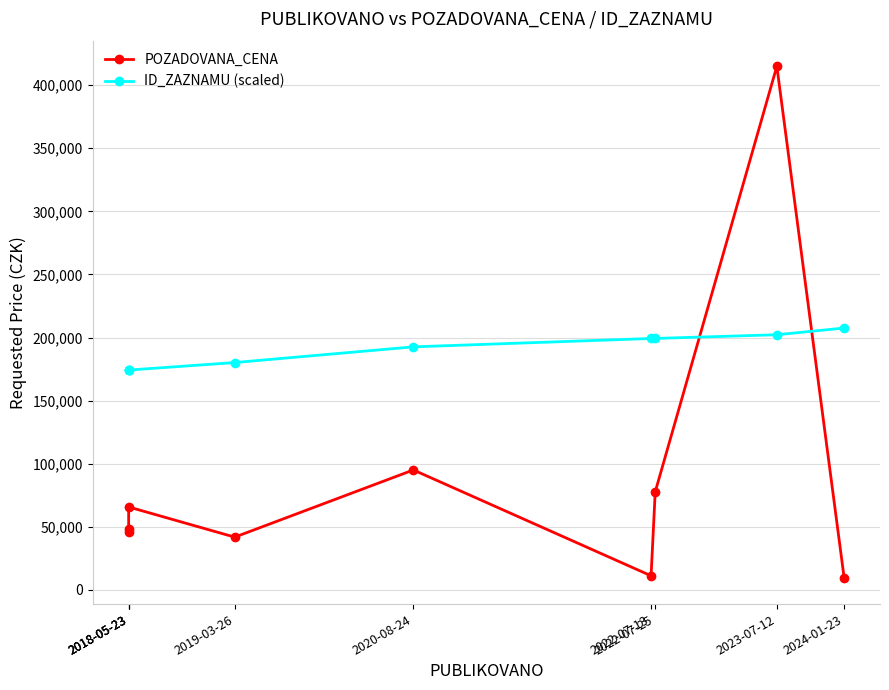

Which series has the widest spread of values?

POZADOVANA_CENA